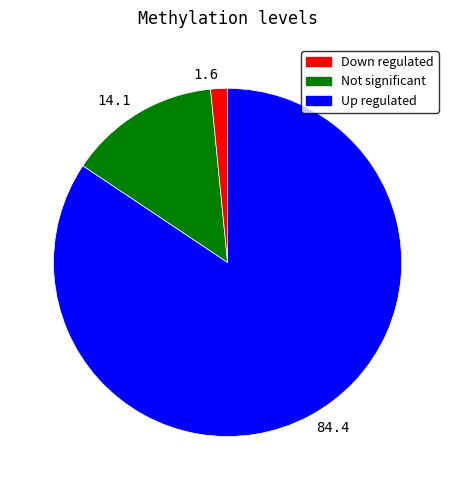

Is 1.6 the majority of the pie?

No